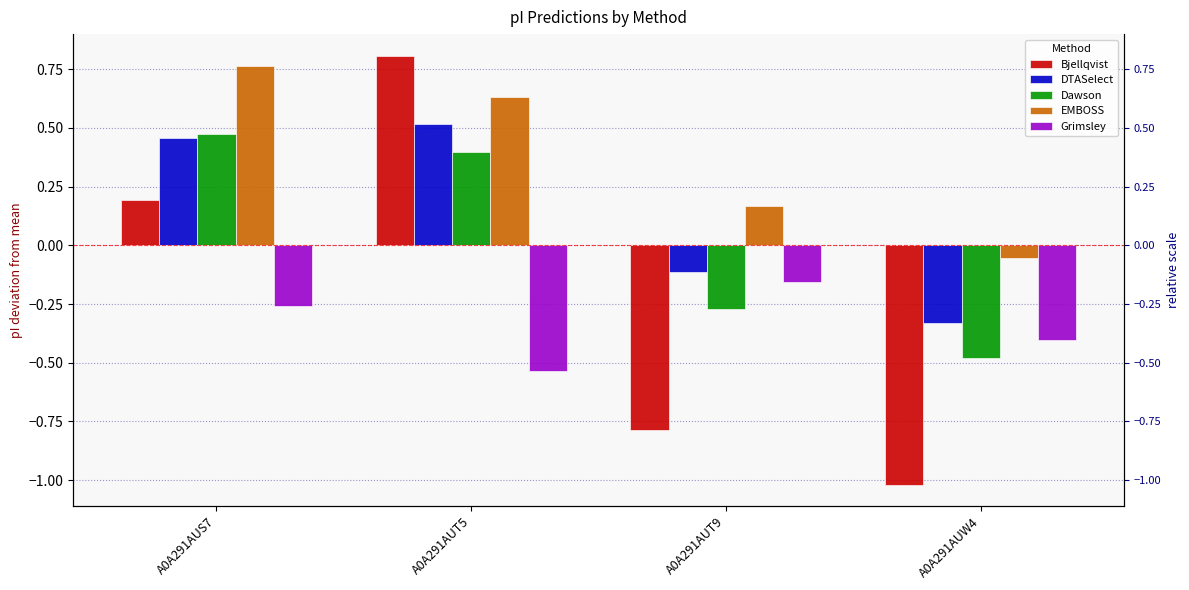

What is the sum of all Grimsley values?

-1.4